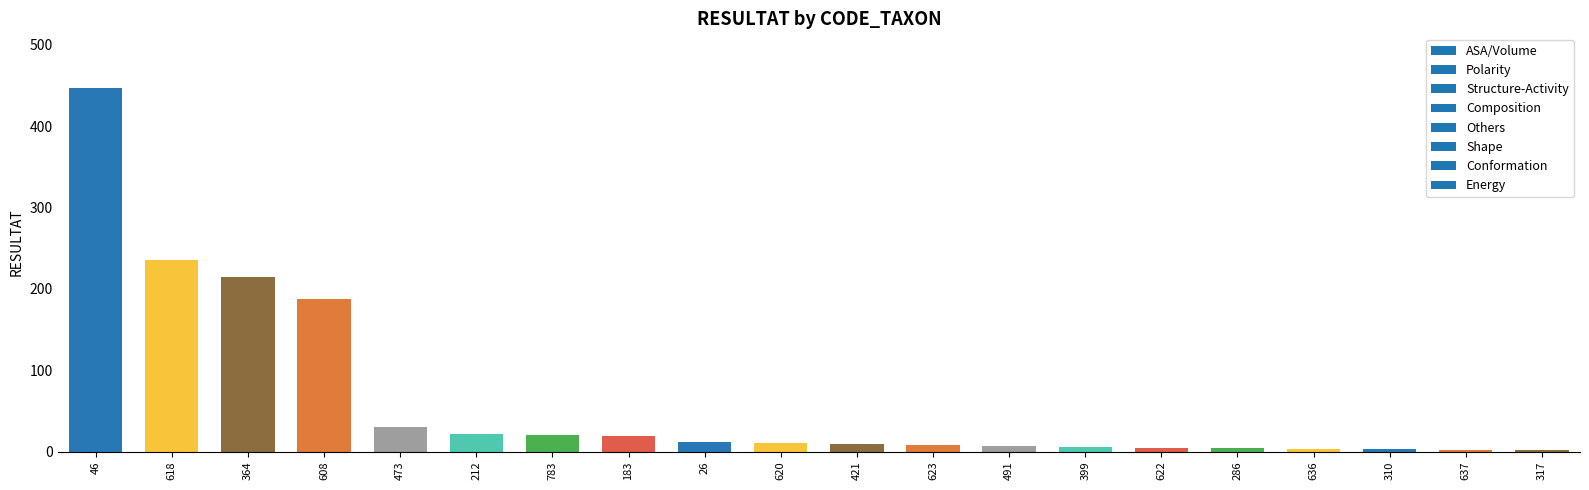

Are the bars grouped side by side (vs. stacked)?

No